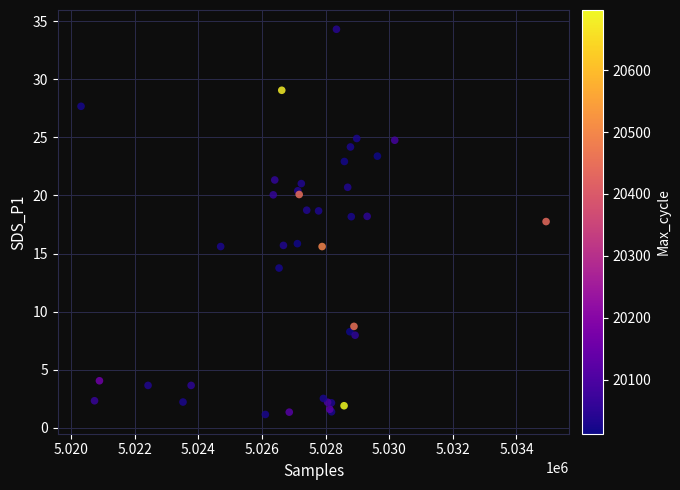

What Y value in the scatter plot is closest to 17?

17.8